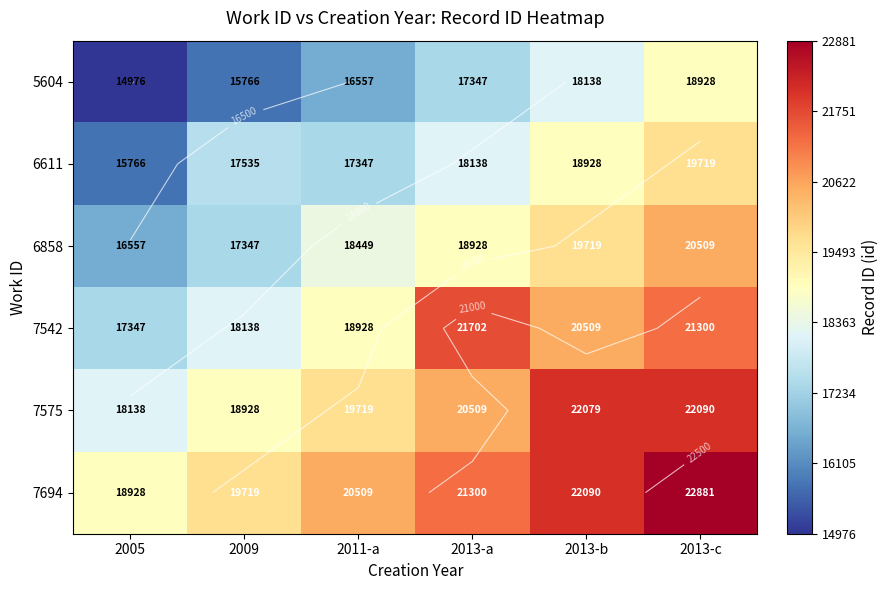

Rank the series by their maximum value, from lowest to highest.

5604, 6611, 6858, 7542, 7575, 7694